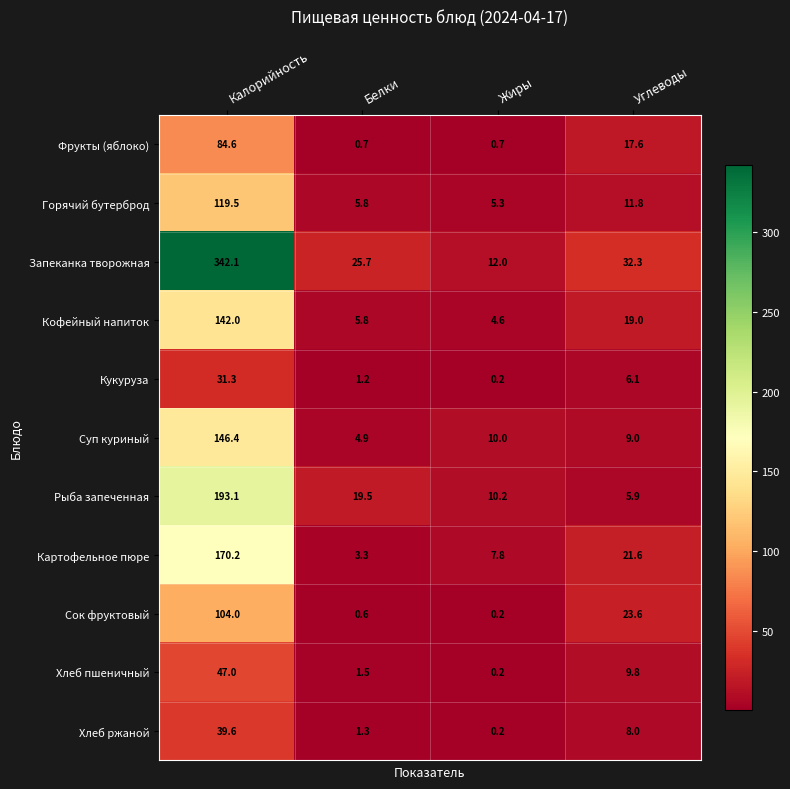

At Калорийность, list the series in order from smallest to largest.

Кукуруза, Хлеб ржаной, Хлеб пшеничный, Фрукты (яблоко), Сок фруктовый, Горячий бутерброд, Кофейный напиток, Суп куриный, Картофельное пюре, Рыба запеченная, Запеканка творожная